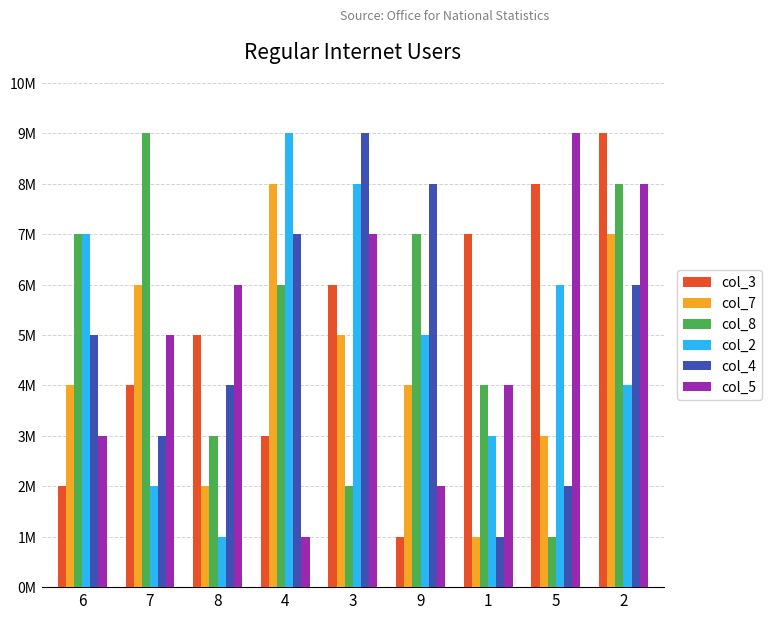

Is it true that col_2 equals 3 at 4?

False